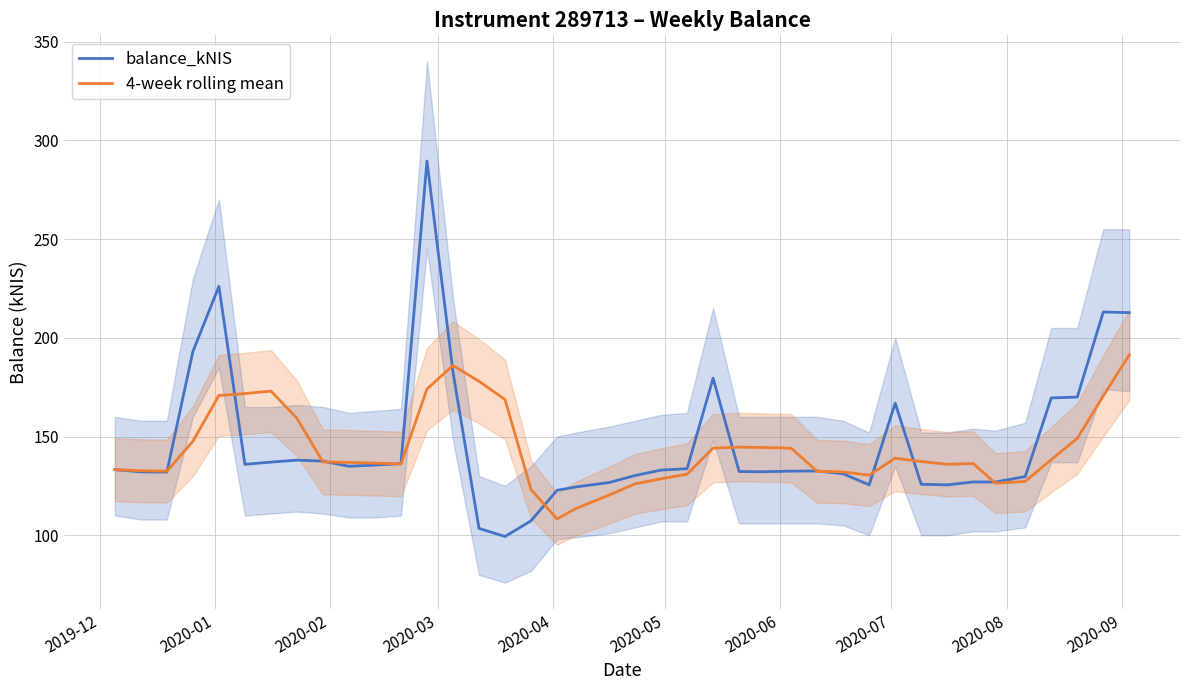

What is the average value of the 4-week rolling mean series?

143.7